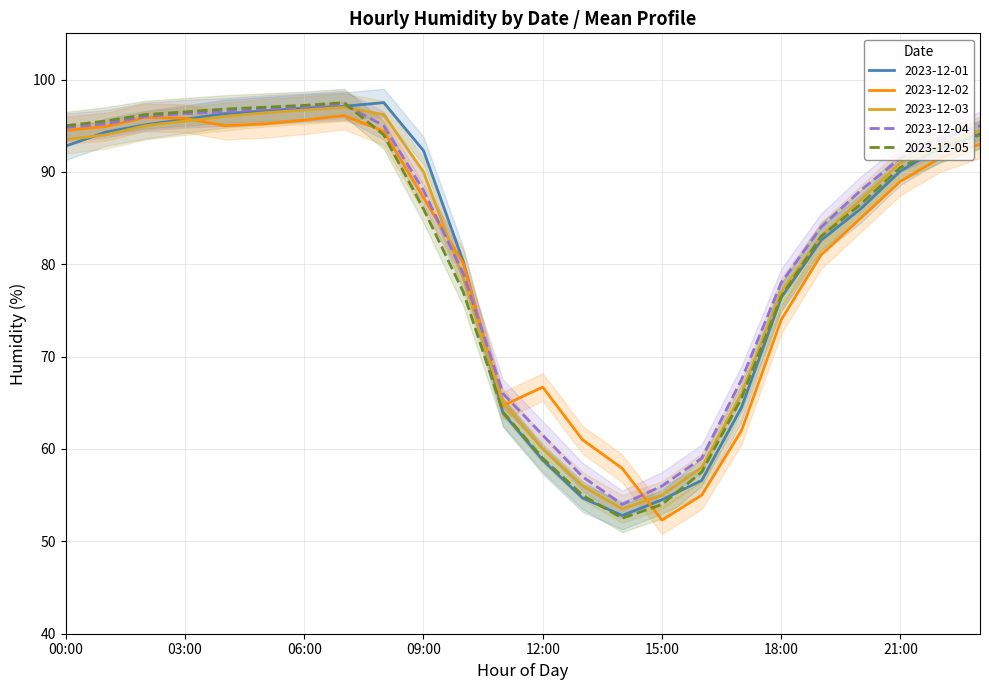

Reading left to right, transcribe all the data shown in this chart.

2023-12-01: 00:00=92.8	01:00=94.3	02:00=95.1	03:00=95.7	04:00=96.3	05:00=96.6	06:00=96.9	07:00=97.1	08:00=97.5	09:00=92.3	10:00=80.3	11:00=63.9	12:00=58.8	13:00=54.7	14:00=52.8	15:00=54.5	16:00=56.6	17:00=64.5	18:00=76.4	19:00=82.6	20:00=86.0	21:00=90.1	22:00=92.6	23:00=94.1
2023-12-02: 00:00=94.5	01:00=94.9	02:00=95.9	03:00=95.8	04:00=95.0	05:00=95.2	06:00=95.6	07:00=96.1	08:00=94.4	09:00=87.2	10:00=80.1	11:00=64.7	12:00=66.7	13:00=61.0	14:00=57.9	15:00=52.3	16:00=55.0	17:00=62.0	18:00=74.0	19:00=81.0	20:00=85.0	21:00=89.0	22:00=91.5	23:00=93.0
2023-12-03: 00:00=93.5	01:00=94.0	02:00=95.0	03:00=95.5	04:00=96.0	05:00=96.4	06:00=96.7	07:00=97.0	08:00=96.2	09:00=90.0	10:00=78.5	11:00=65.0	12:00=60.0	13:00=56.0	14:00=53.5	15:00=55.0	16:00=58.0	17:00=66.0	18:00=77.0	19:00=83.0	20:00=87.0	21:00=91.0	22:00=93.0	23:00=94.5
2023-12-04: 00:00=94.8	01:00=95.2	02:00=96.0	03:00=96.3	04:00=96.5	05:00=96.8	06:00=97.0	07:00=97.3	08:00=95.0	09:00=88.0	10:00=79.0	11:00=66.0	12:00=61.5	13:00=57.0	14:00=54.0	15:00=56.0	16:00=59.0	17:00=67.5	18:00=78.0	19:00=84.0	20:00=88.0	21:00=91.5	22:00=93.5	23:00=95.0
2023-12-05: 00:00=95.0	01:00=95.5	02:00=96.2	03:00=96.5	04:00=96.8	05:00=97.0	06:00=97.2	07:00=97.5	08:00=94.0	09:00=86.0	10:00=77.0	11:00=64.0	12:00=59.0	13:00=55.0	14:00=52.5	15:00=54.0	16:00=57.5	17:00=65.5	18:00=76.5	19:00=83.0	20:00=86.5	21:00=90.5	22:00=92.5	23:00=94.0